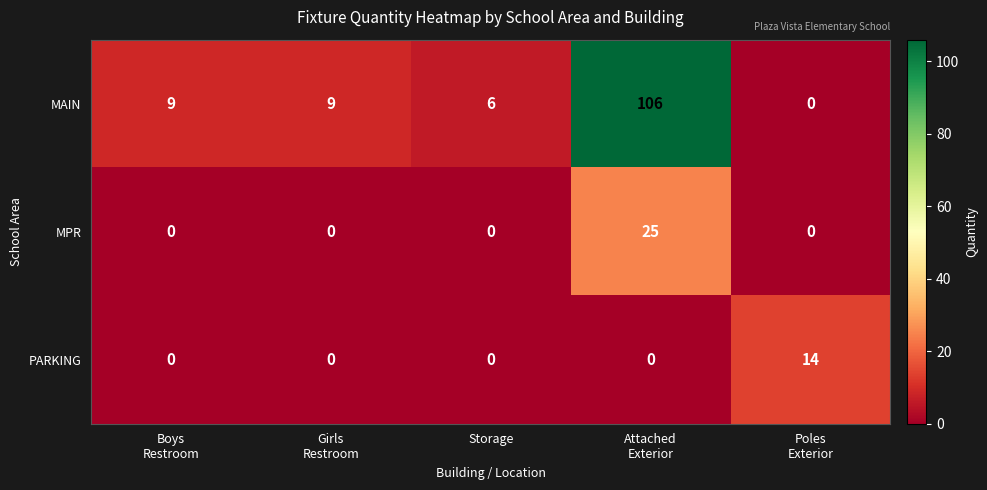

What is the spread (max minus min) of values at Storage?

6